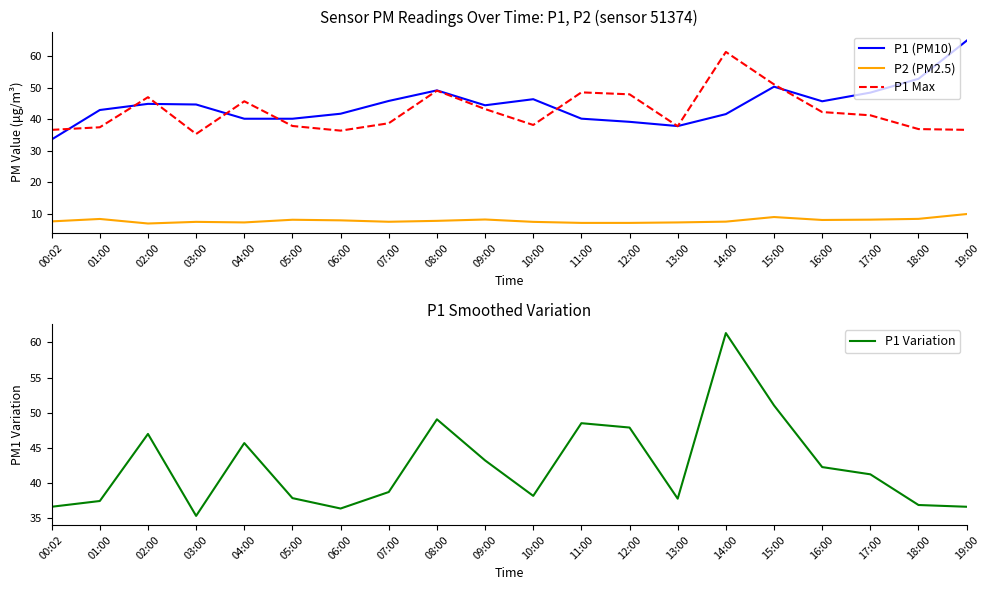

What is the value of the P1 Variation point at the 7th from the left?

36.4